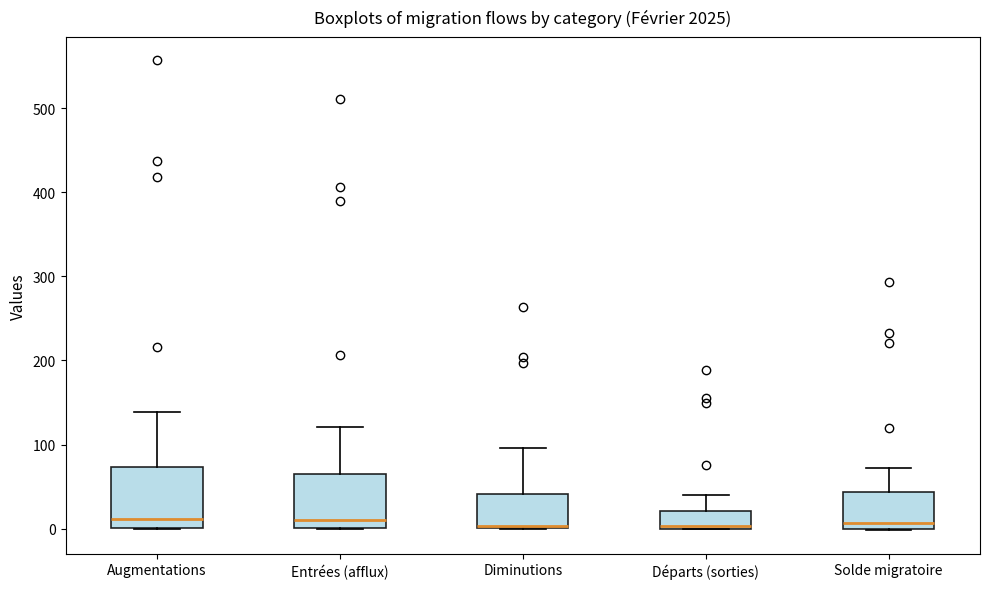

Reading left to right, read every box against the y-axis: the position of its median line, the range the box covers, and the ends of its whiskers. The values are not printed on the chart, so give them approximately, as read against the axis.

Augmentations: median 10, box 0 to 70, whiskers 0 to 140
Entrées (afflux): median 10, box 0 to 60, whiskers 0 to 120
Diminutions: median 0, box 0 to 40, whiskers 0 to 100
Départs (sorties): median 0, box 0 to 20, whiskers 0 to 40
Solde migratoire: median 10, box 0 to 40, whiskers 0 to 70